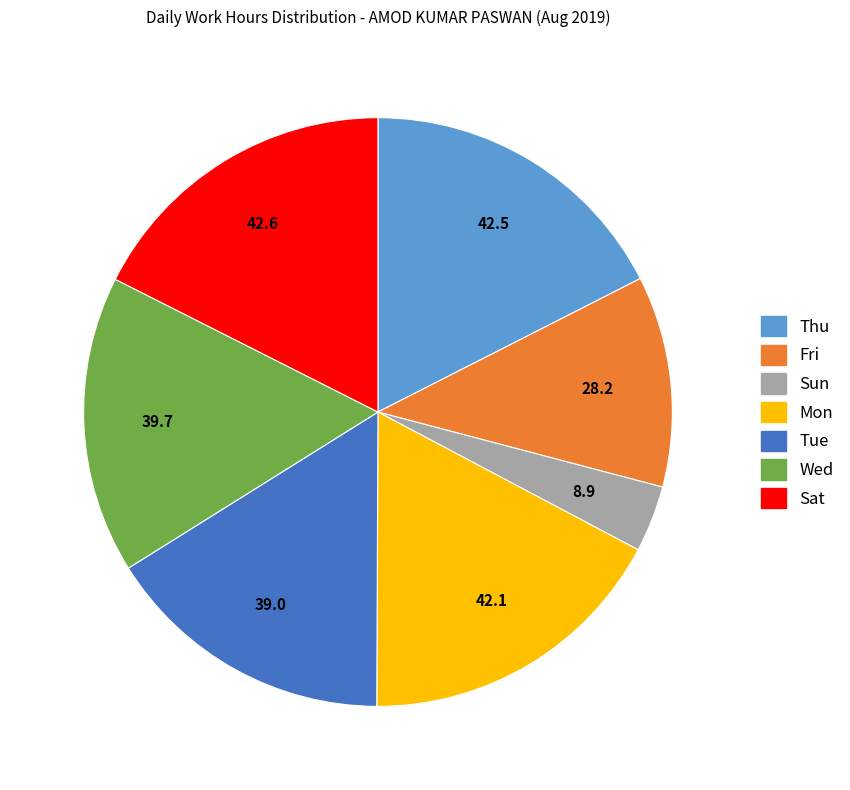

How many segments does this pie chart have?

7